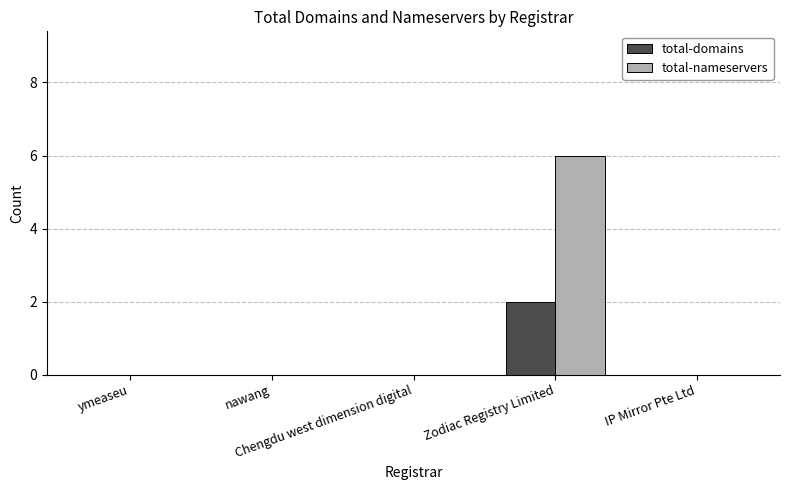

Which series has the largest total across all categories?

total-nameservers